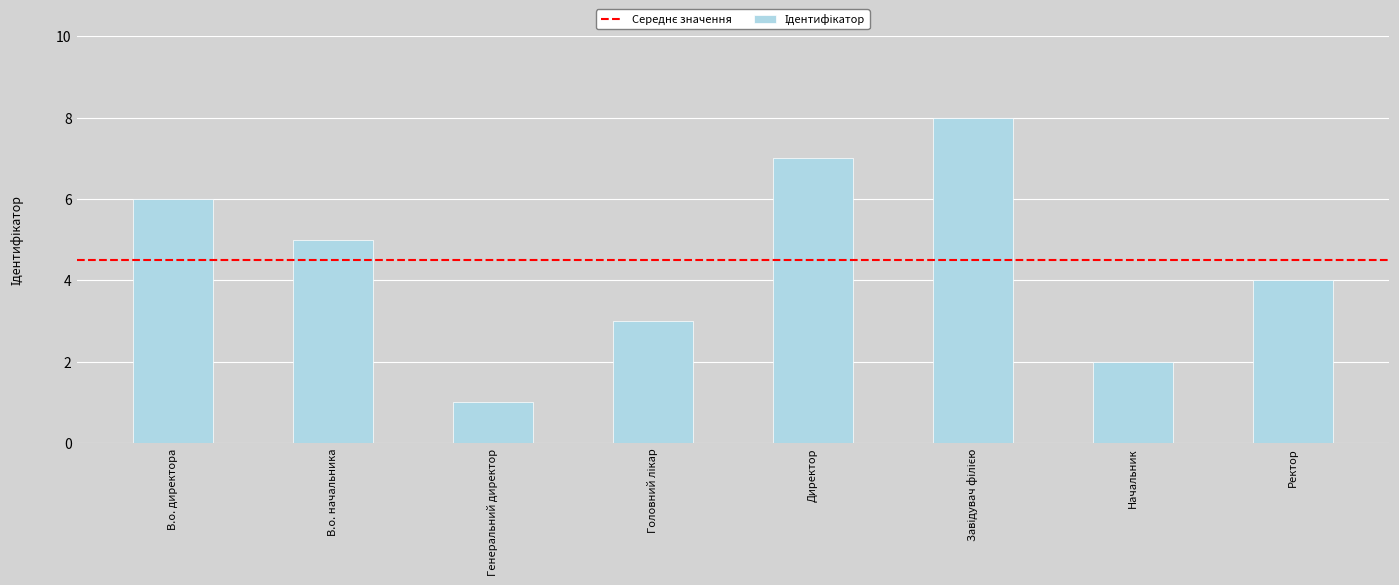

What is the label of the 5th bar from the left?

Директор